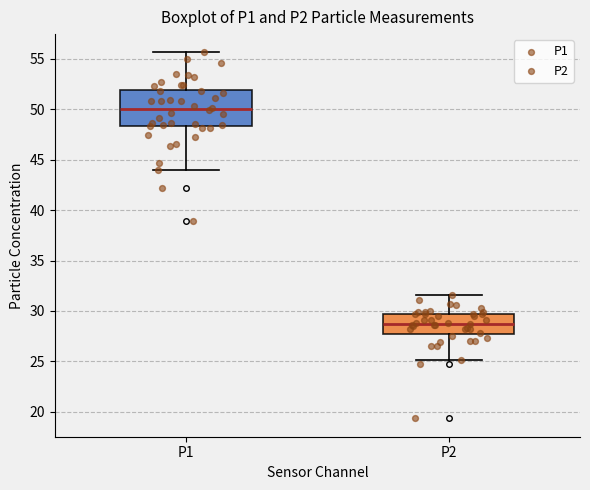

Reading left to right, transcribe this box plot: for each box, give where its median line is, the range the box spans, and where its two whiskers end, as read against the y-axis. The values are not printed on the chart, so give them approximately, as read against the axis.

P1: median 50.0, box 48.5 to 52.0, whiskers 44.0 to 55.5
P2: median 29.0, box 27.5 to 30.0, whiskers 25.0 to 31.5